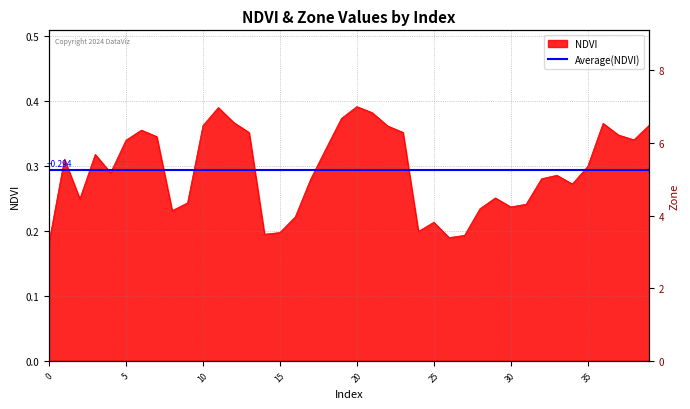

What is the maximum value shown in the chart?

0.4